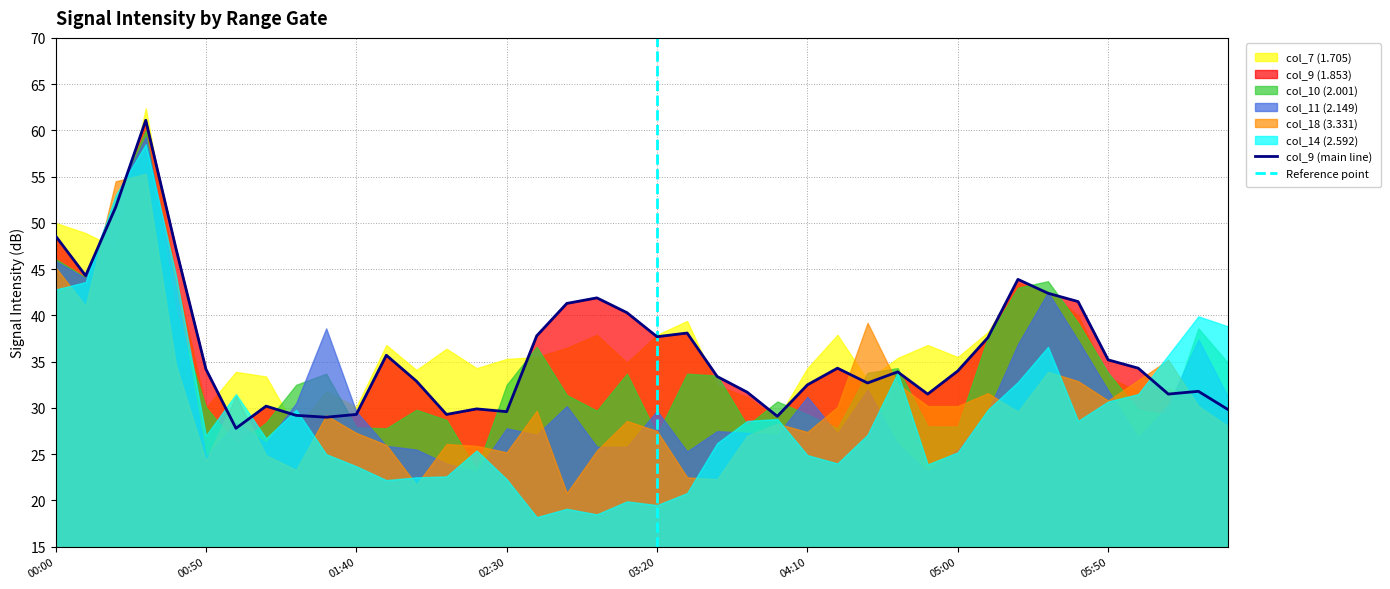

What is the value of the col_7 (1.705) point at the 31st from the left?

35.5